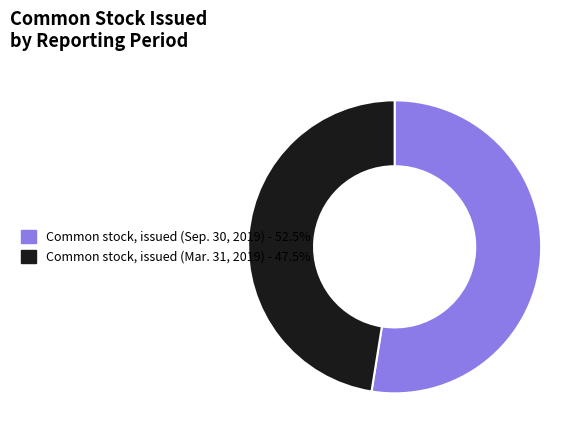

Rank the categories by value from highest to lowest.

Common stock, issued (Sep. 30, 2019), Common stock, issued (Mar. 31, 2019)